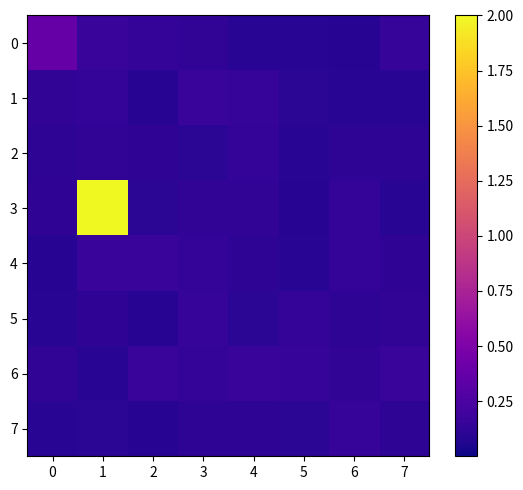

Rank the series at 2 from highest to lowest value.

6, 4, 0, 2, 3, 7, 5, 1